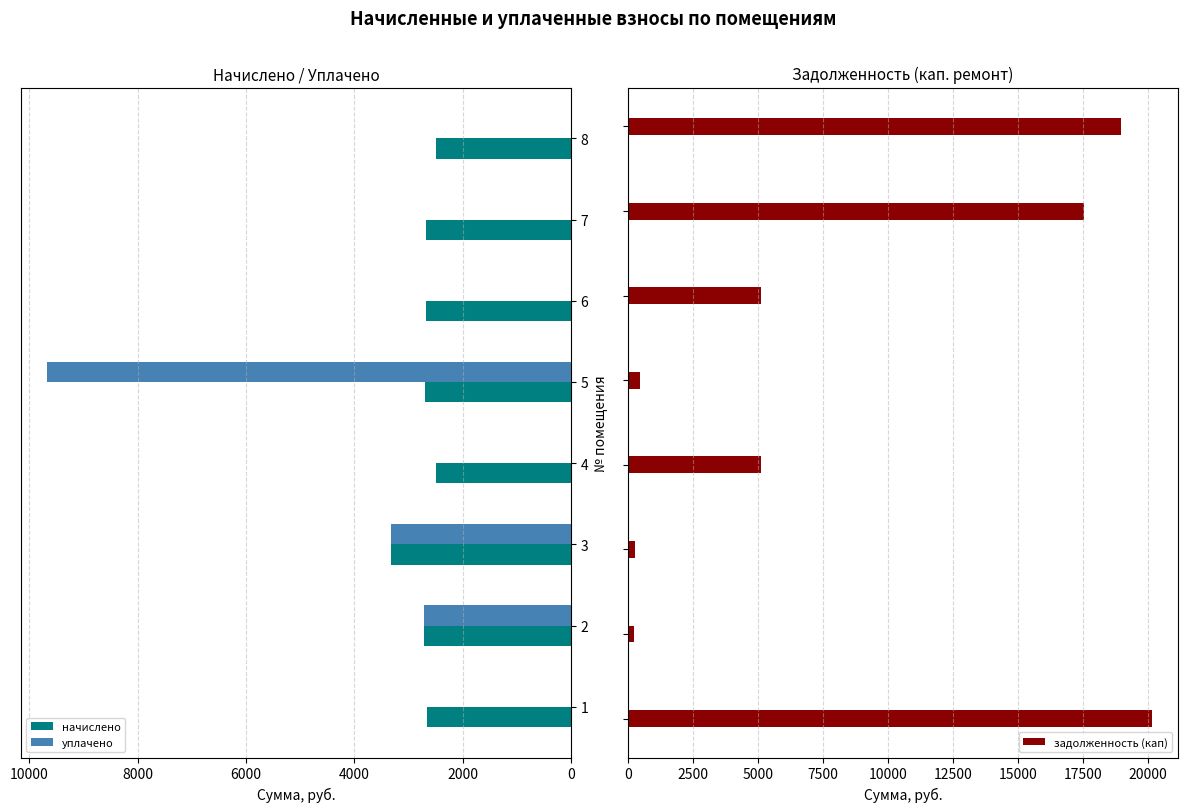

What is the sum of all начислено values?

21738.6